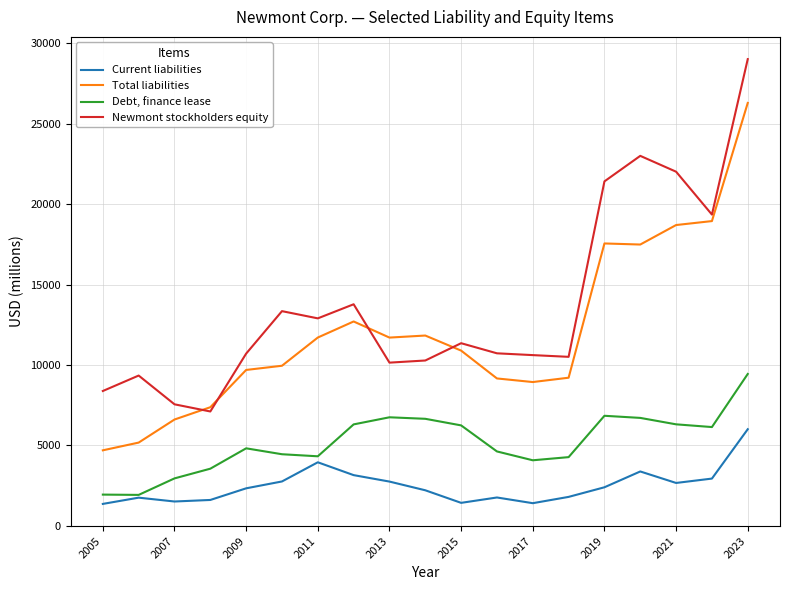

What is the minimum value shown in the chart?

1350